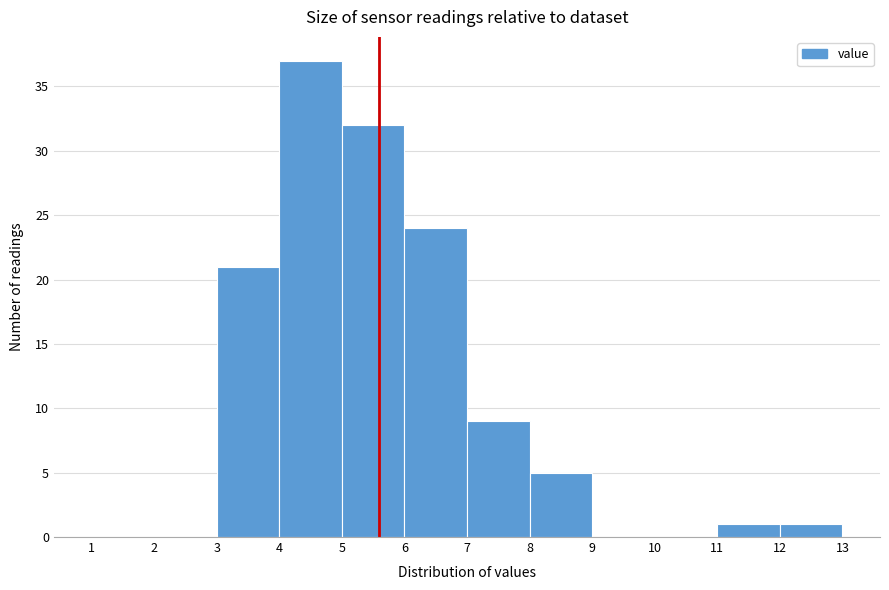

Reading left to right, transcribe this chart: for each bar, give the range it covers on the x-axis and its height. The values are not printed on the chart, so give them approximately, as read against the axis.

1 to 2: 0
2 to 3: 0
3 to 4: 21
4 to 5: 37
5 to 6: 32
6 to 7: 24
7 to 8: 9
8 to 9: 5
9 to 10: 0
10 to 11: 0
11 to 12: 1
12 to 13: 1